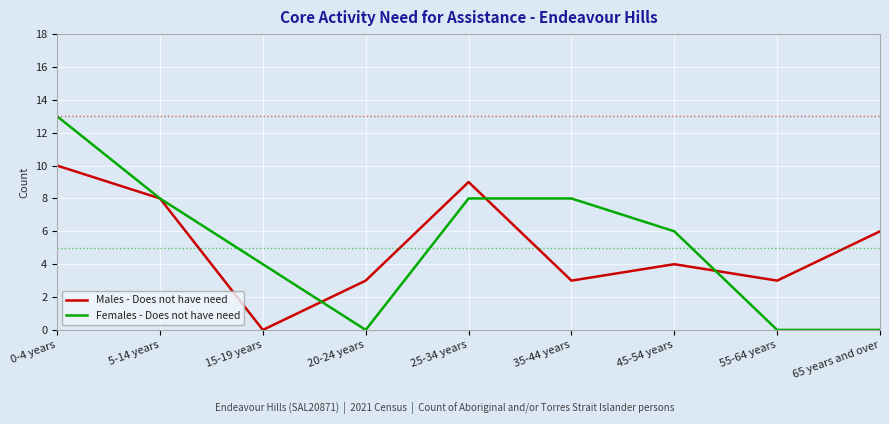

What position from the left is 35-44 years?

6